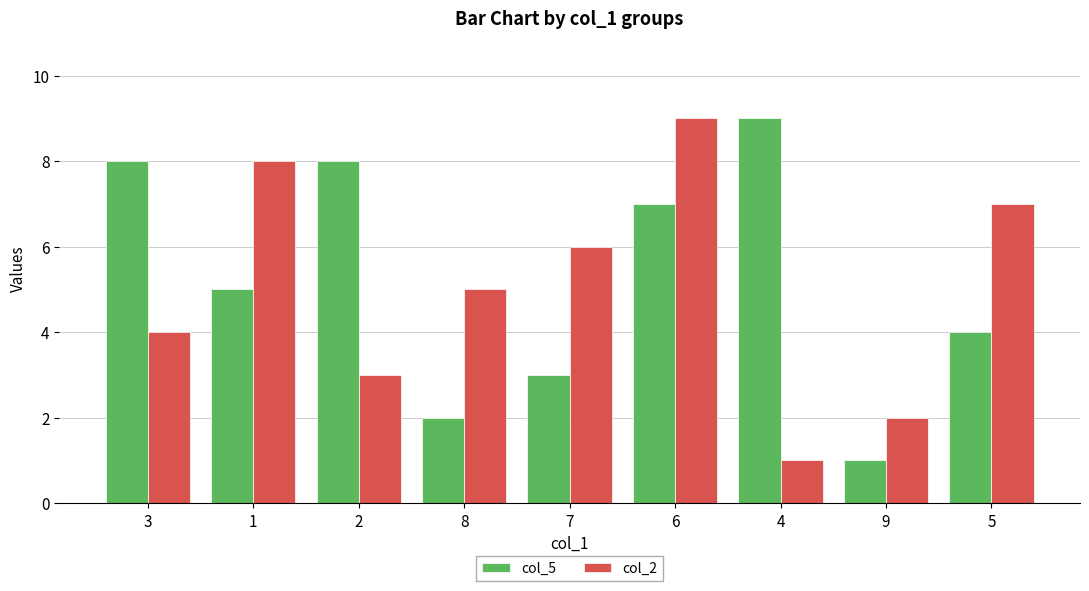

What is the label of the 7th bar from the right?

2